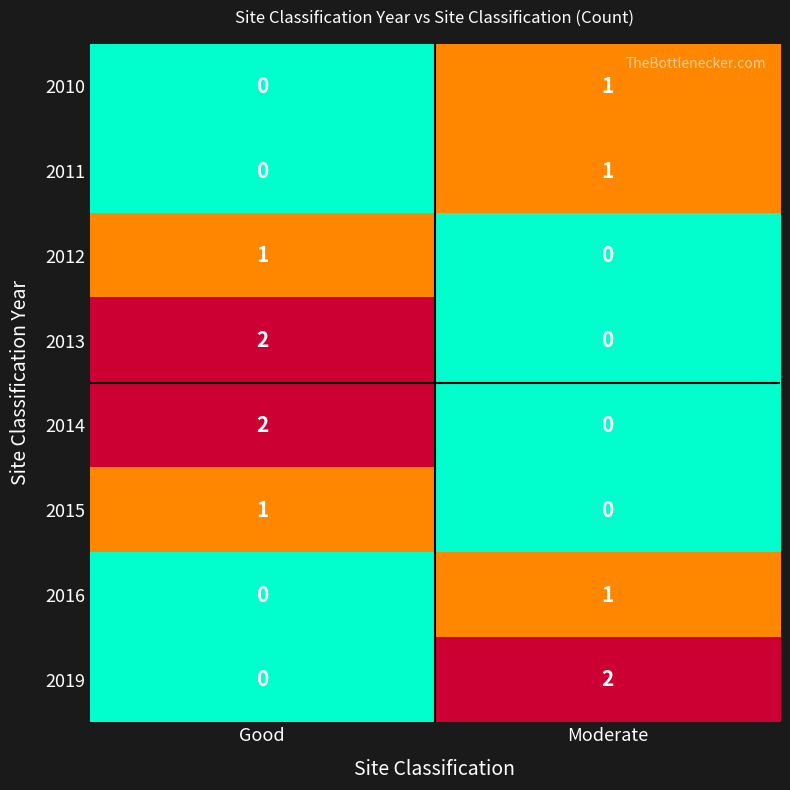

True or false: 2012 has a value of 0 at Moderate.

True